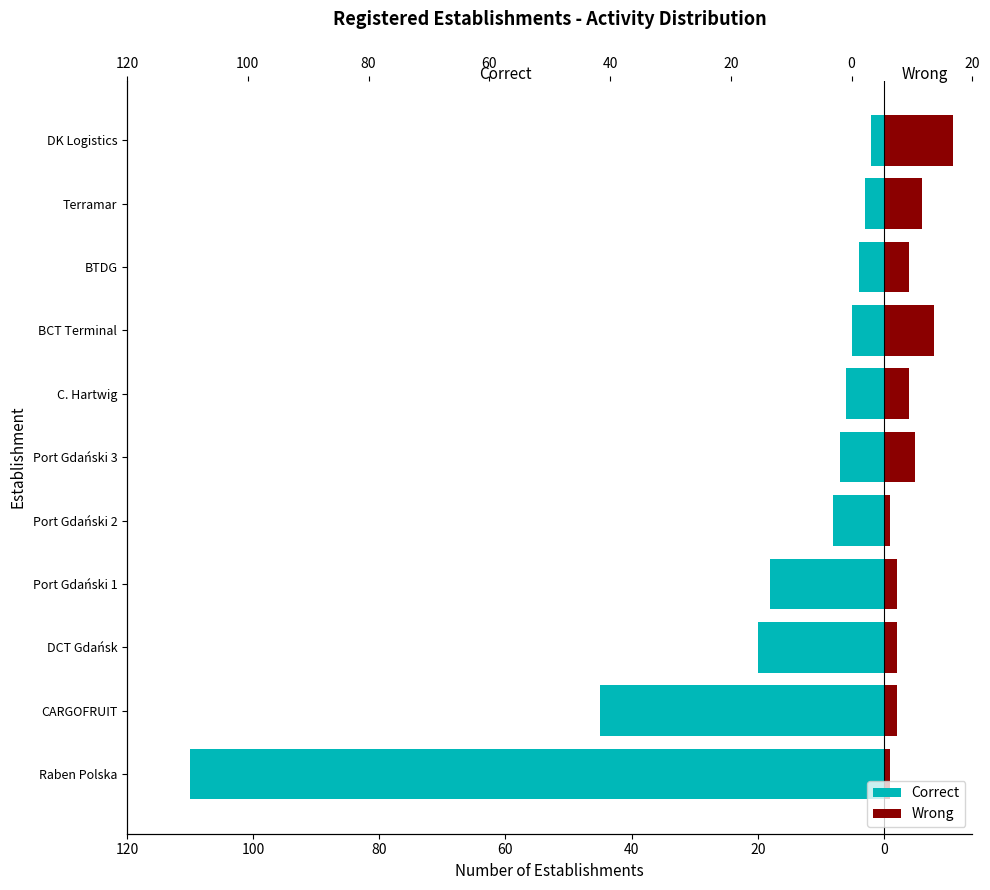

True or false: Wrong has a value of 4 at BTDG.

True